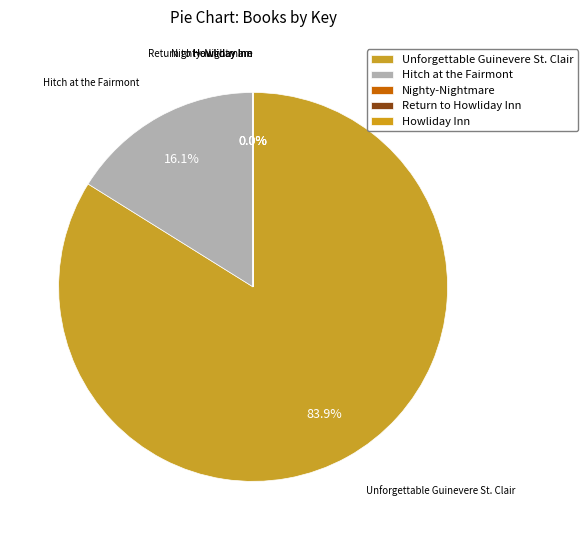

Does Unforgettable Guinevere St. Clair represent more than half of the total?

Yes